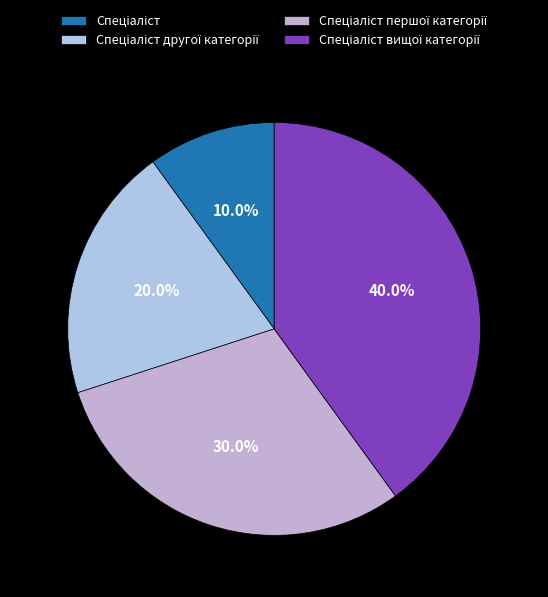

What is the total percentage of Спеціаліст вищої категорії and Спеціаліст?

50.0%